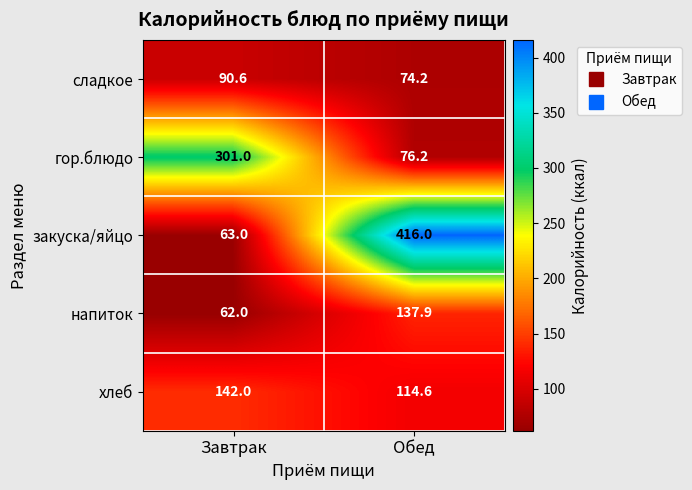

Which series changed the most between Завтрак and Обед?

закуска/яйцо